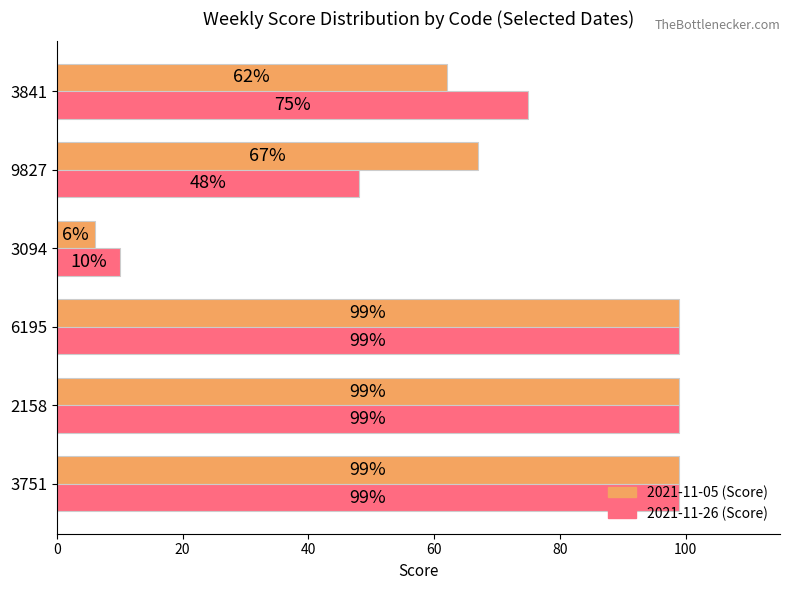

What is the spread (max minus min) of values at 3094?

4